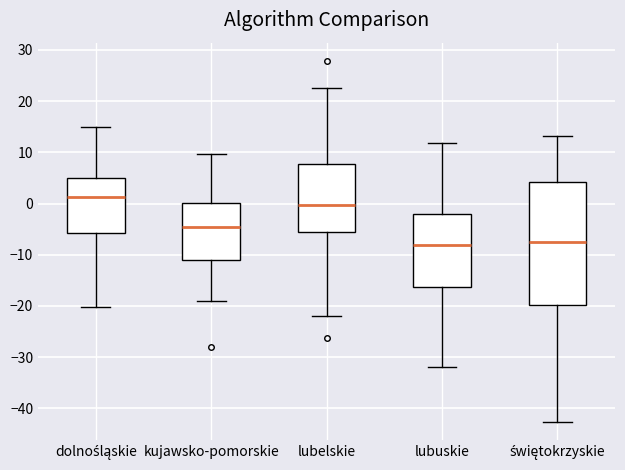

Reading left to right, read every box against the y-axis: the position of its median line, the range the box covers, and the ends of its whiskers. The values are not printed on the chart, so give them approximately, as read against the axis.

dolnośląskie: median 1, box -6 to 5, whiskers -20 to 15
kujawsko-pomorskie: median -5, box -11 to 0, whiskers -19 to 10
lubelskie: median 0, box -6 to 8, whiskers -22 to 23
lubuskie: median -8, box -16 to -2, whiskers -32 to 12
świętokrzyskie: median -7, box -20 to 4, whiskers -43 to 13